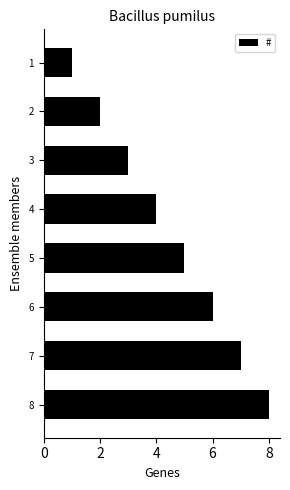

What is the ratio of the value at 4 to the value at 2?

2.0